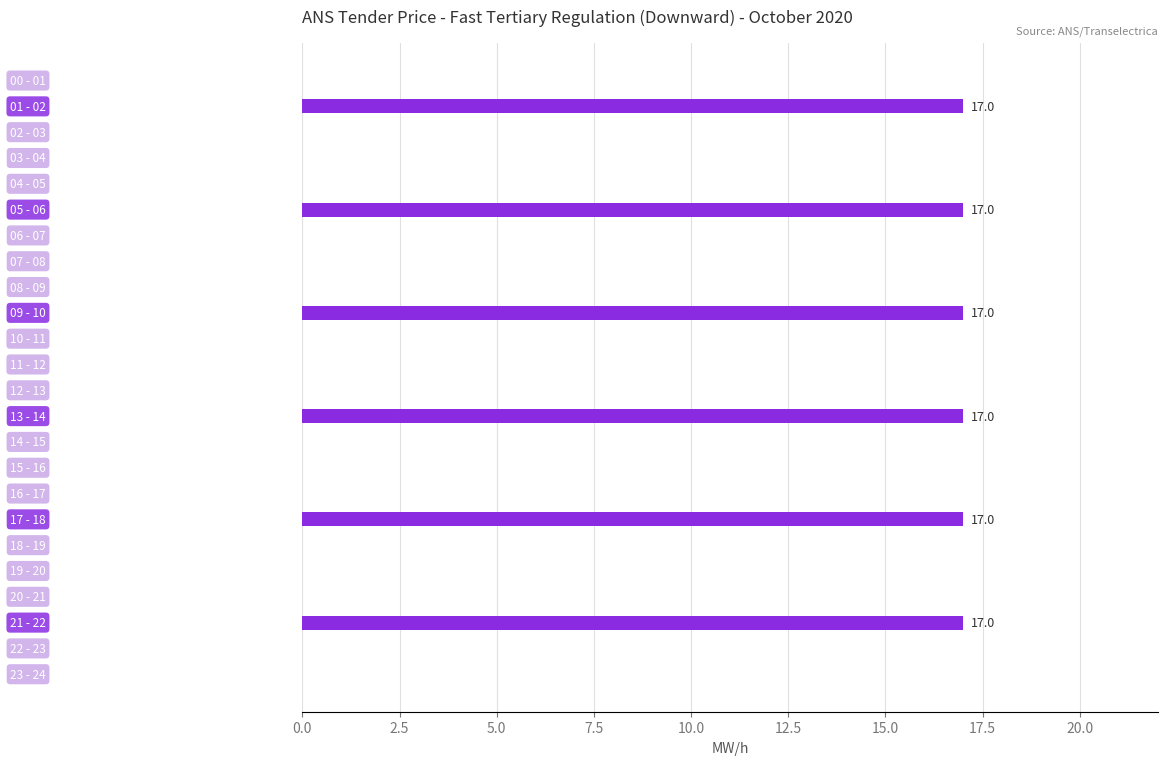

Count the number of data series in this chart.

1